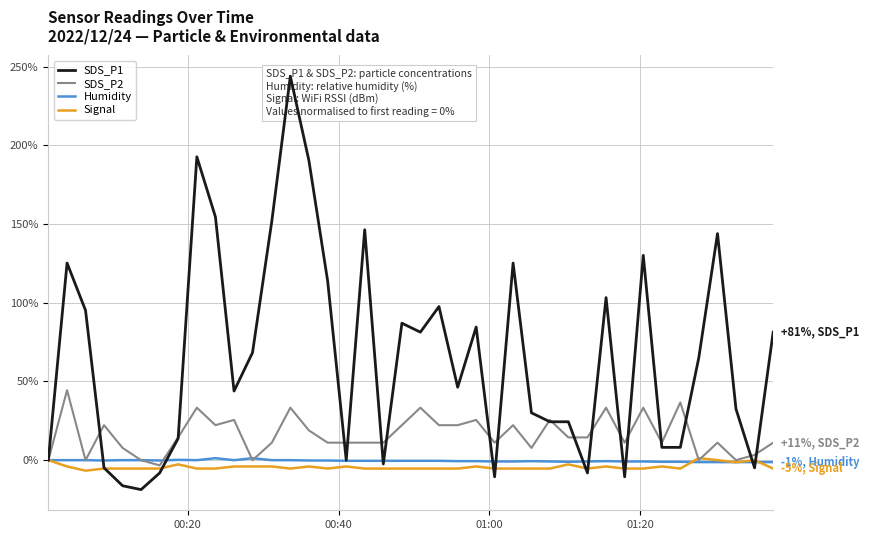

Where is Humidity nearest to the value 0?

00:20